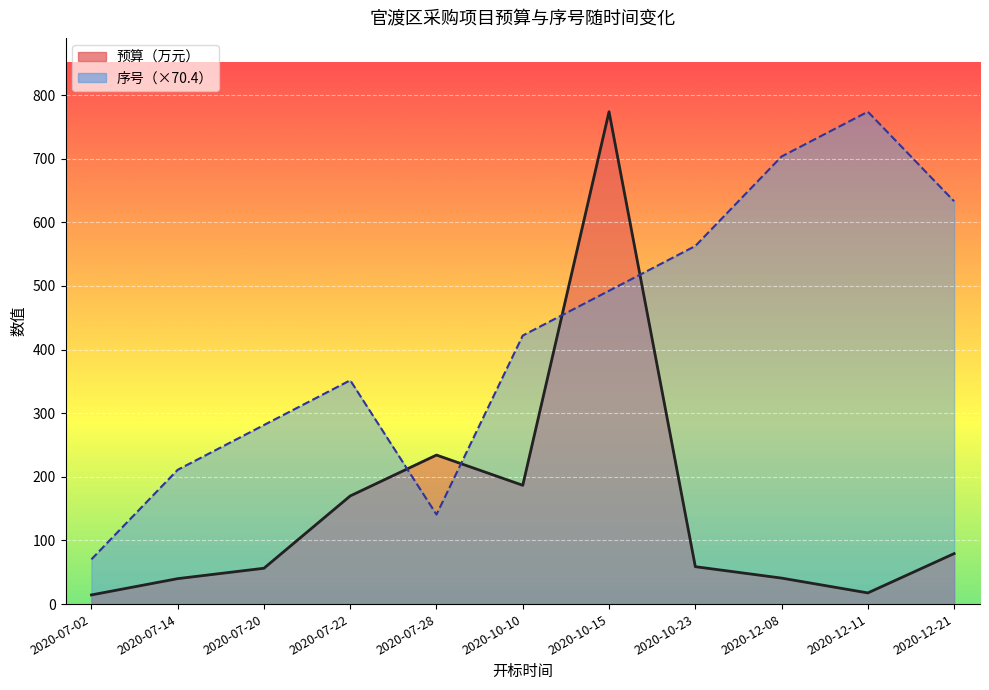

The 预算（万元） series shows 11.8 at 2020-07-14. True or false?

False